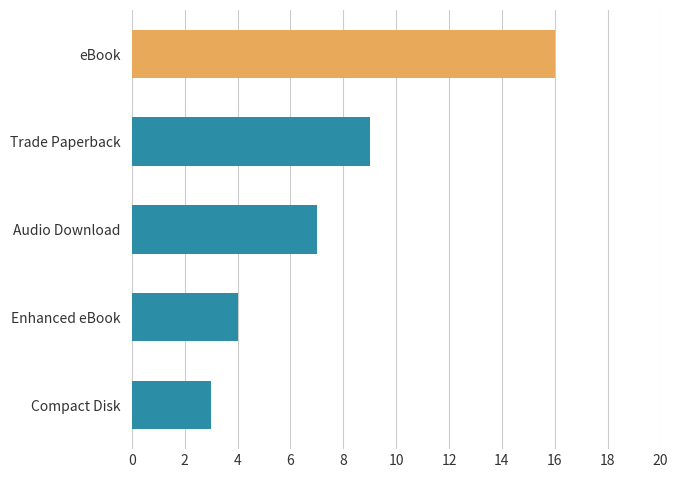

What is the average value?

8